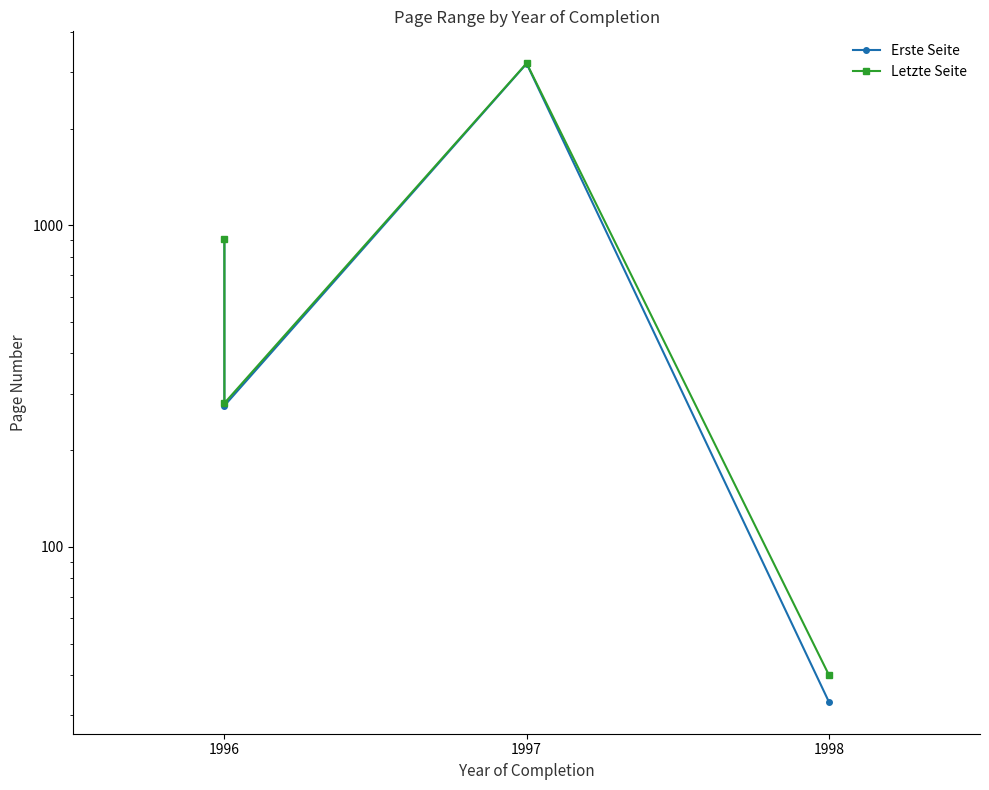

What is the value of the Letzte Seite point at the 2nd from the left?

910